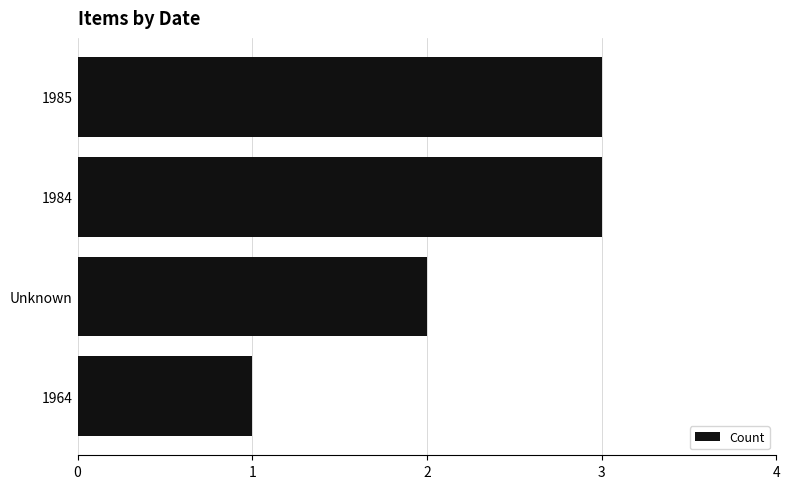

What is the difference between the maximum and second lowest values?

1